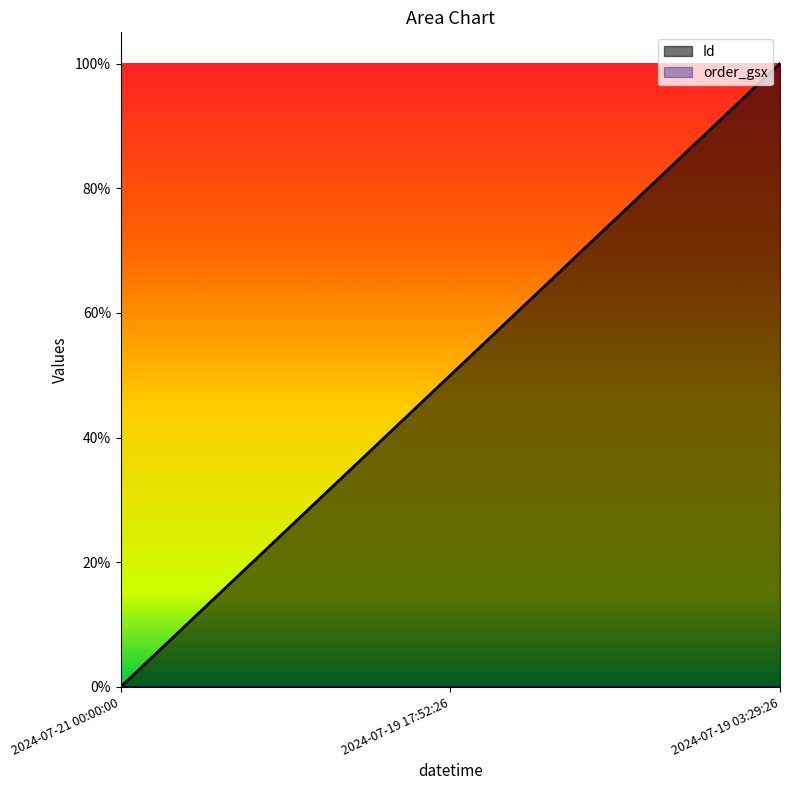

What position from the right is 2024-07-19 03:29:26?

1